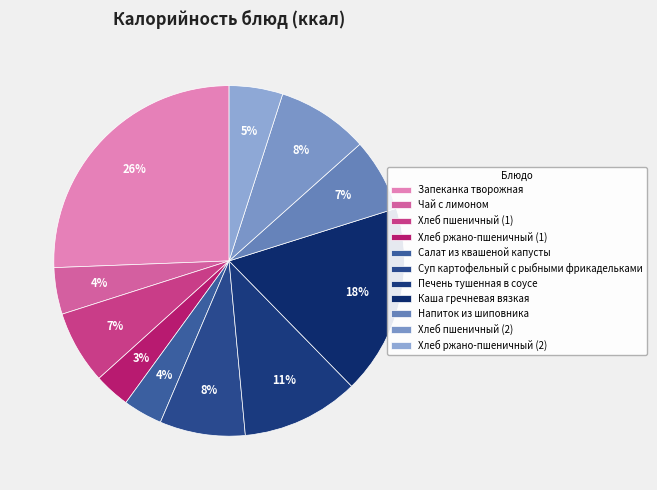

How many segments does this pie chart have?

11